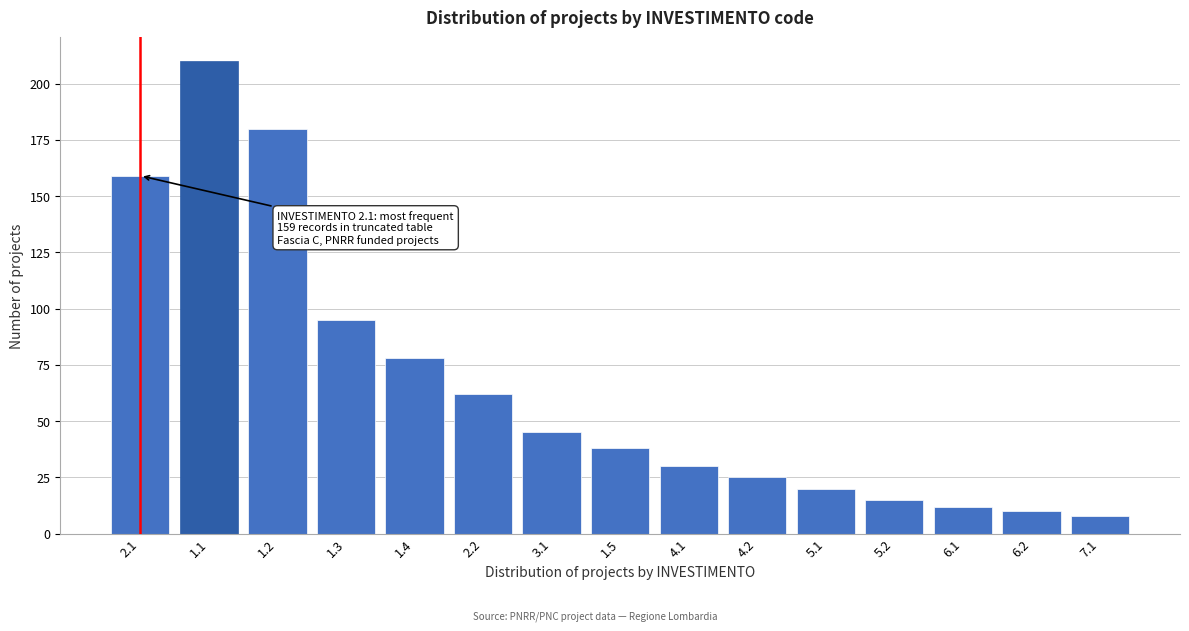

Reading left to right, transcribe all the data shown in this chart.

2.1=159	1.1=210	1.2=180	1.3=95	1.4=78	2.2=62	3.1=45	1.5=38	4.1=30	4.2=25	5.1=20	5.2=15	6.1=12	6.2=10	7.1=8